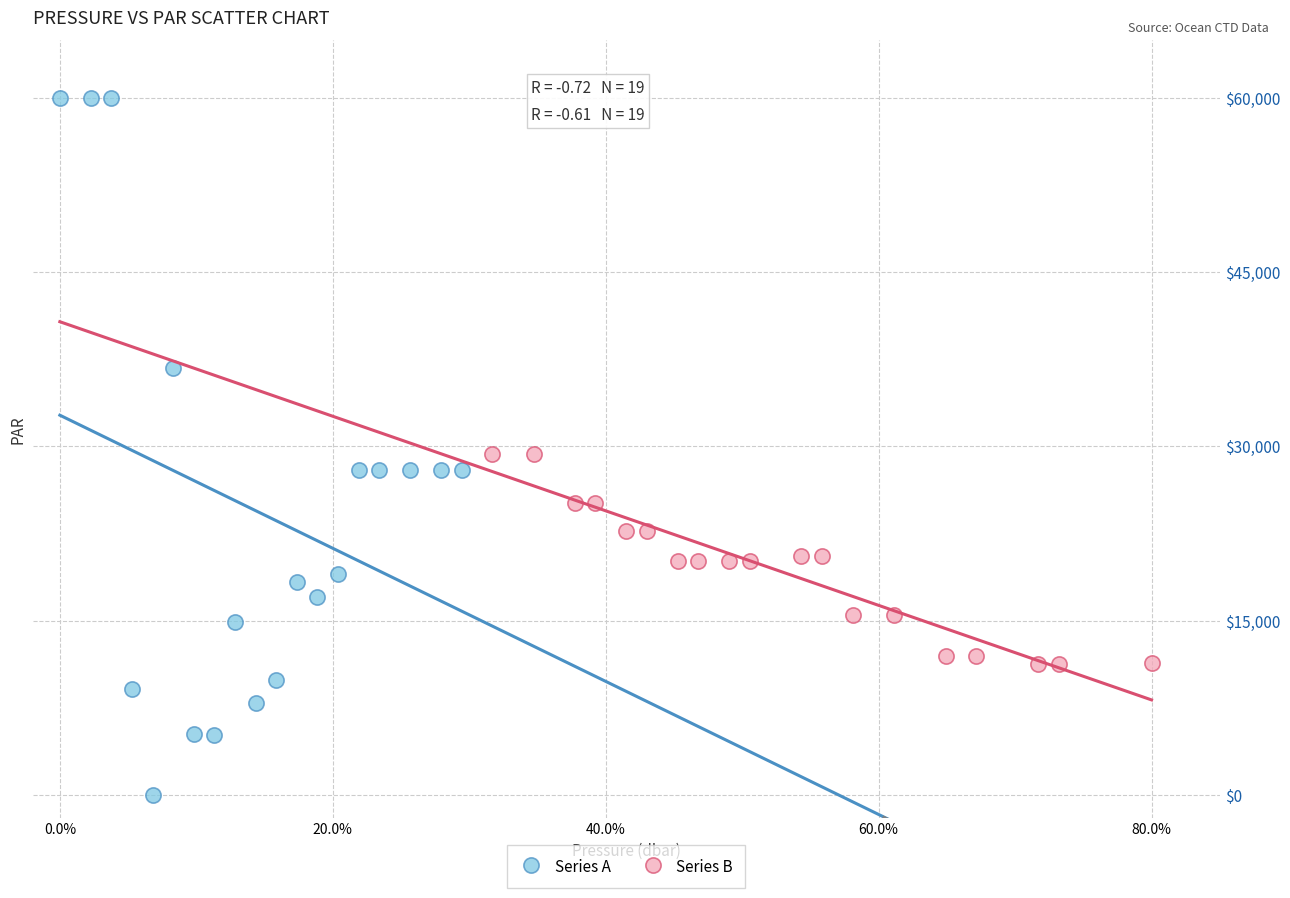

Which series reaches the minimum Y coordinate?

Series A